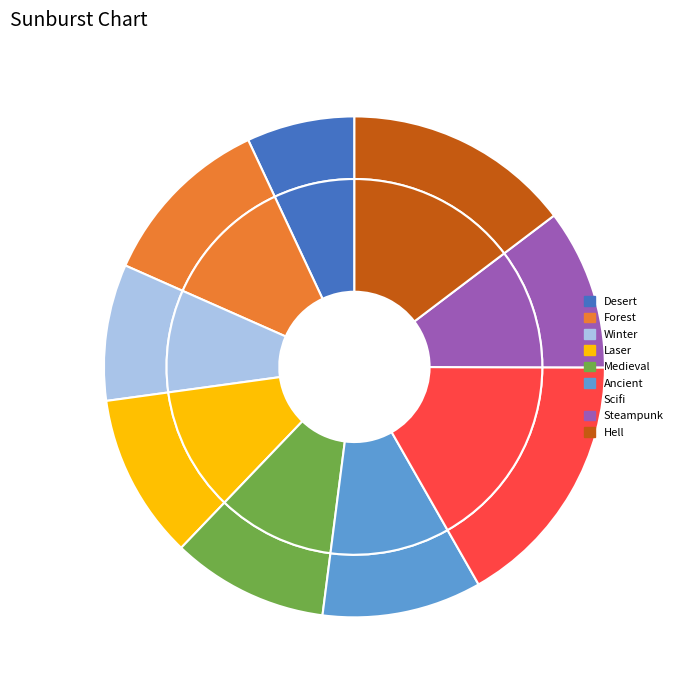

What is the largest slice in the pie chart?

Scifi